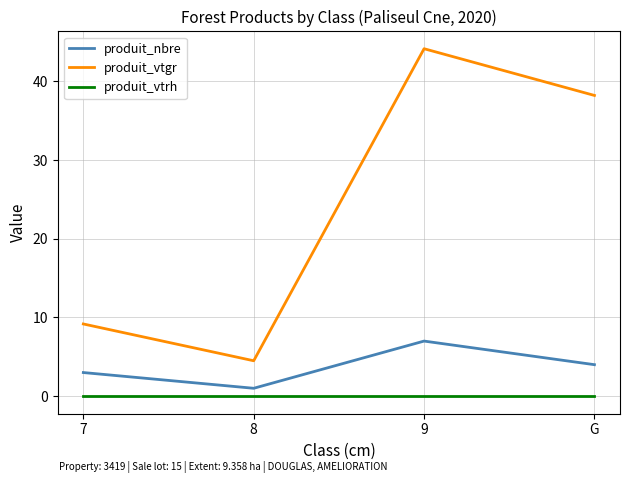

At which category does produit_nbre reach its first local peak?

9